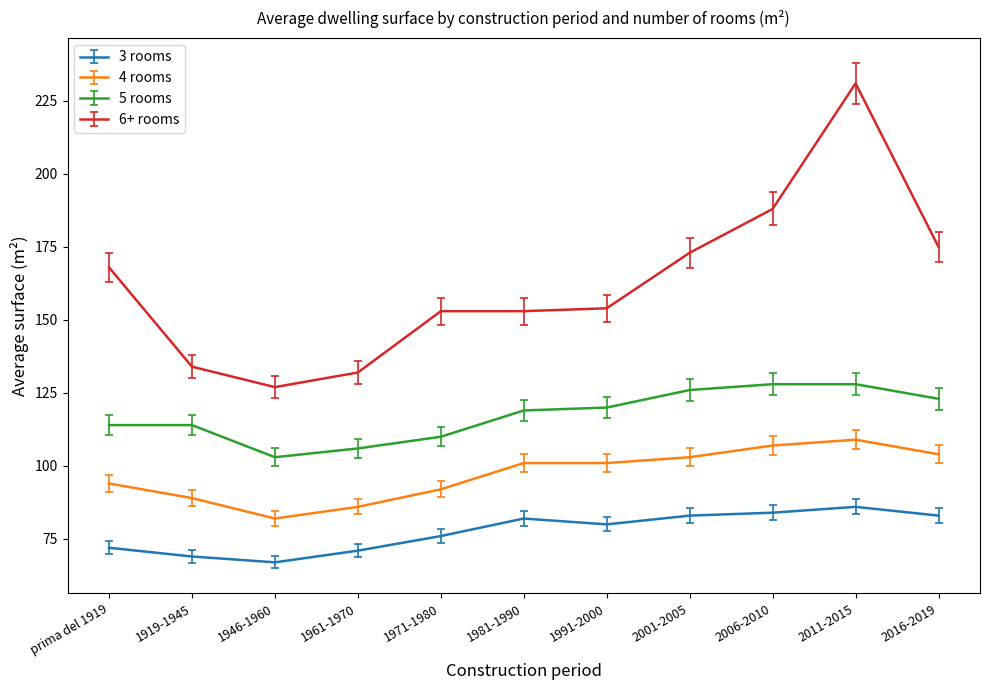

At which category does 3 rooms reach its first local peak?

1981-1990